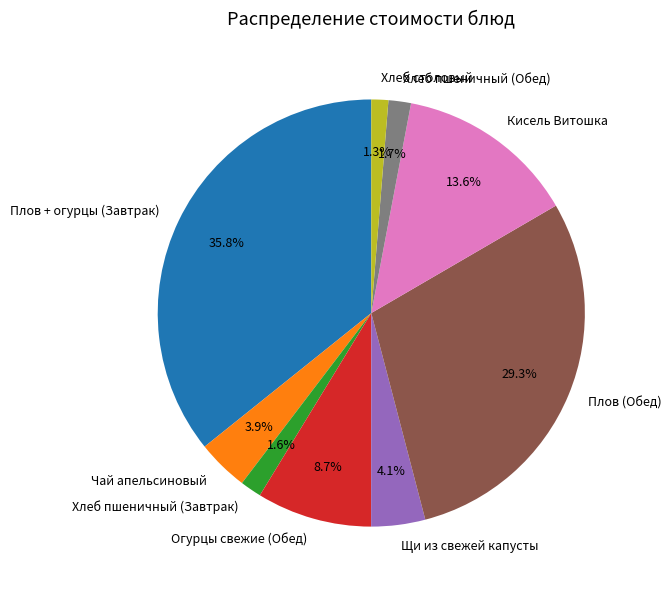

True or false: Кисель Витошка accounts for 14% of the total.

True